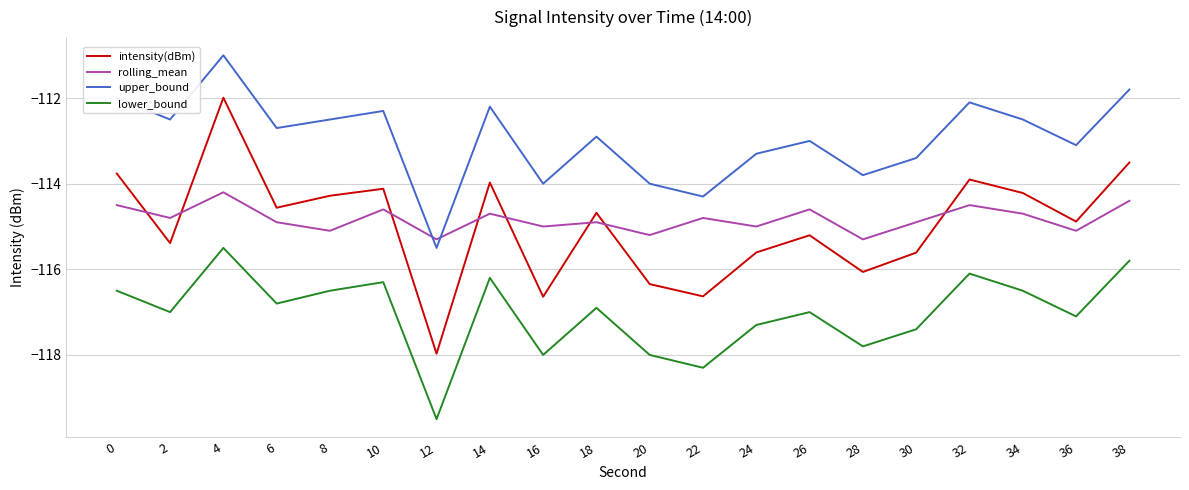

True or false: rolling_mean and lower_bound intersect in this chart.

False